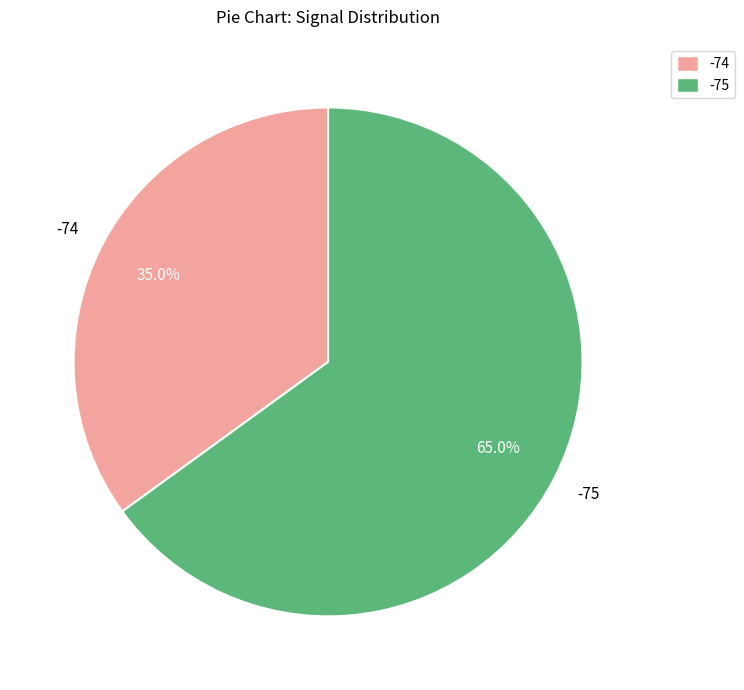

What is the largest slice in the pie chart?

-75